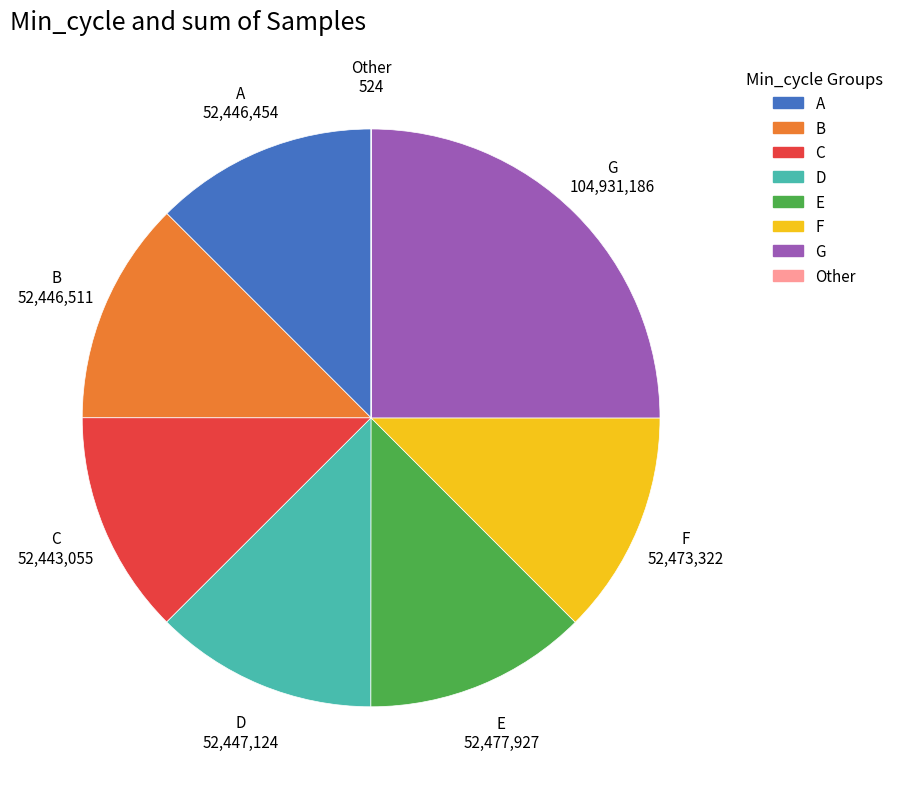

Does any single category account for the majority?

No